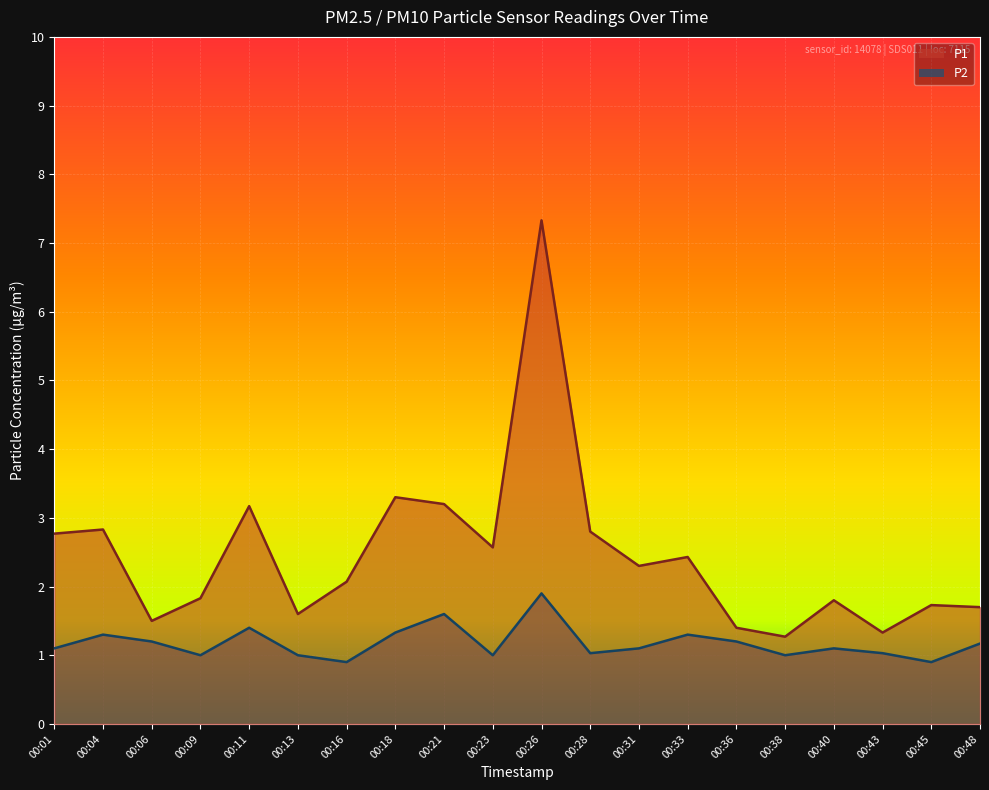

How many lines are shown in the chart?

2